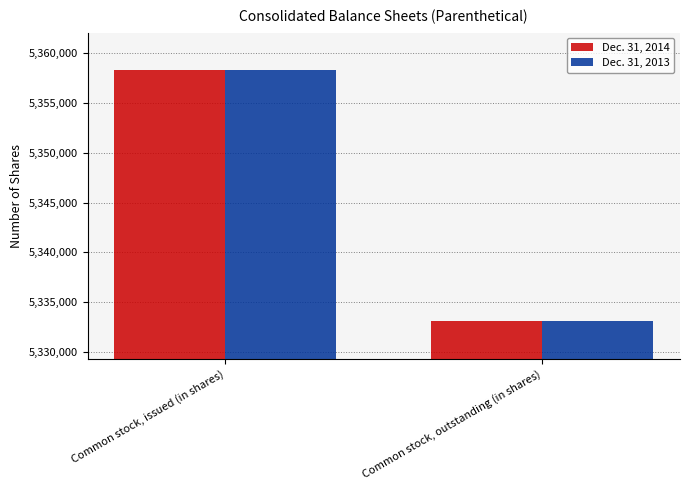

What position from the left is Common stock, issued (in shares)?

1